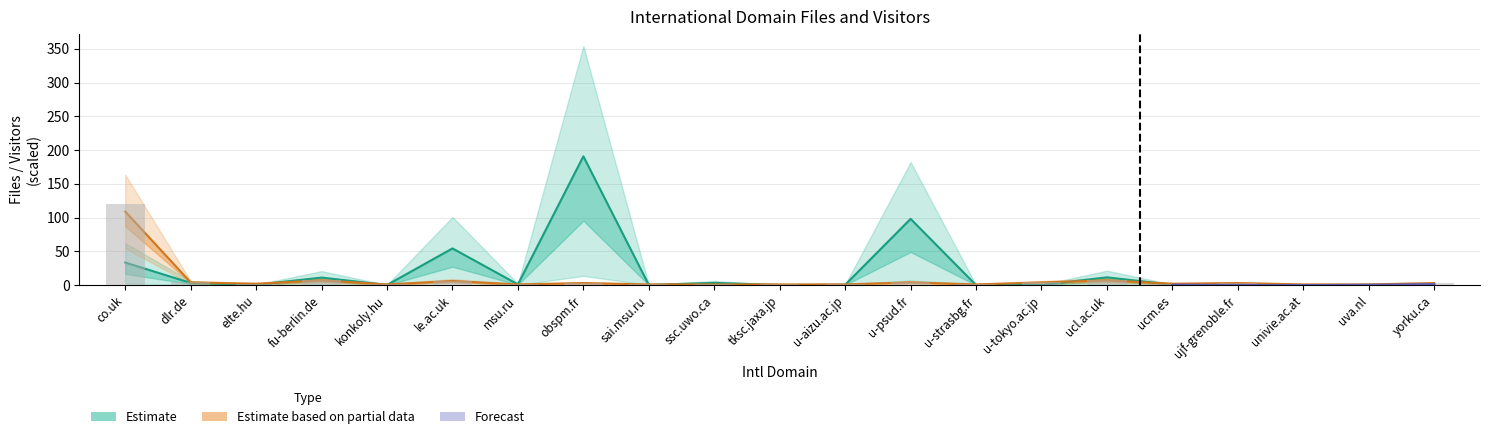

List the labels in order of Visitors value, smallest first.

konkoly.hu, msu.ru, sai.msu.ru, ssc.uwo.ca, tksc.jaxa.jp, u-aizu.ac.jp, u-strasbg.fr, univie.ac.at, uva.nl, elte.hu, ucm.es, obspm.fr, ujf-grenoble.fr, yorku.ca, dlr.de, u-psud.fr, u-tokyo.ac.jp, le.ac.uk, fu-berlin.de, ucl.ac.uk, co.uk